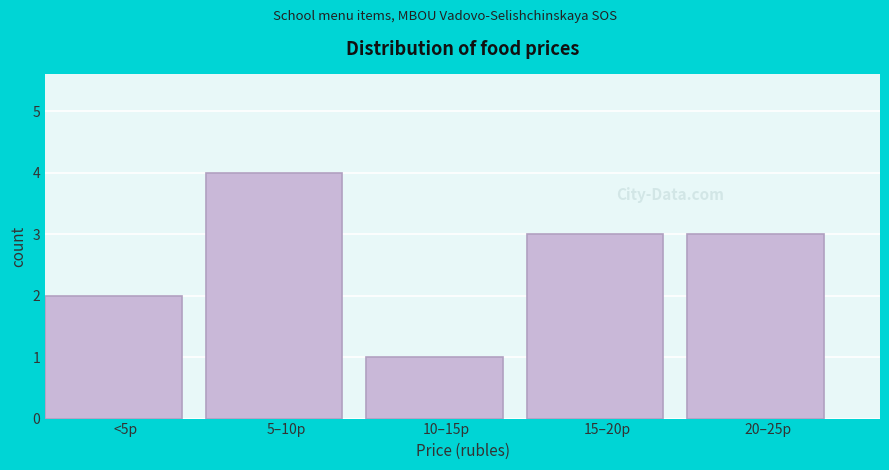

Reading left to right, transcribe all the data shown in this chart.

<5р=2	5–10р=4	10–15р=1	15–20р=3	20–25р=3